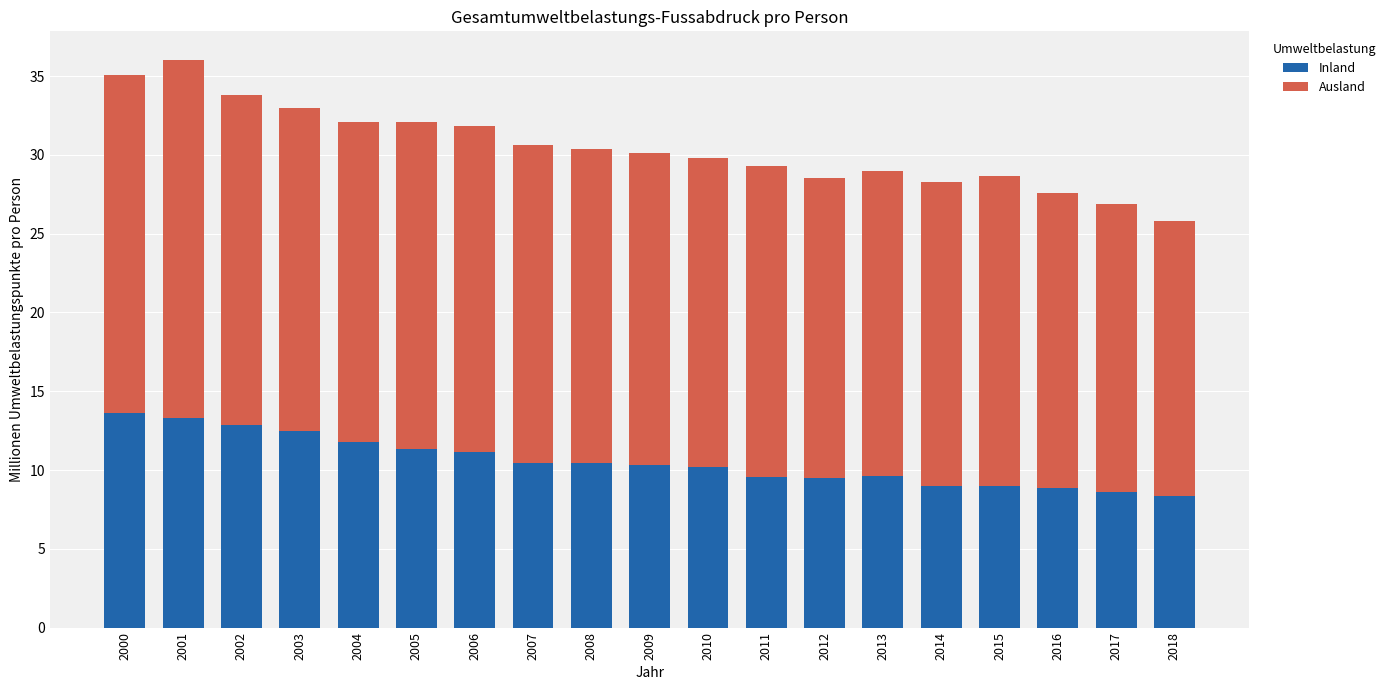

What is the total value across all series at 2004?

32.1